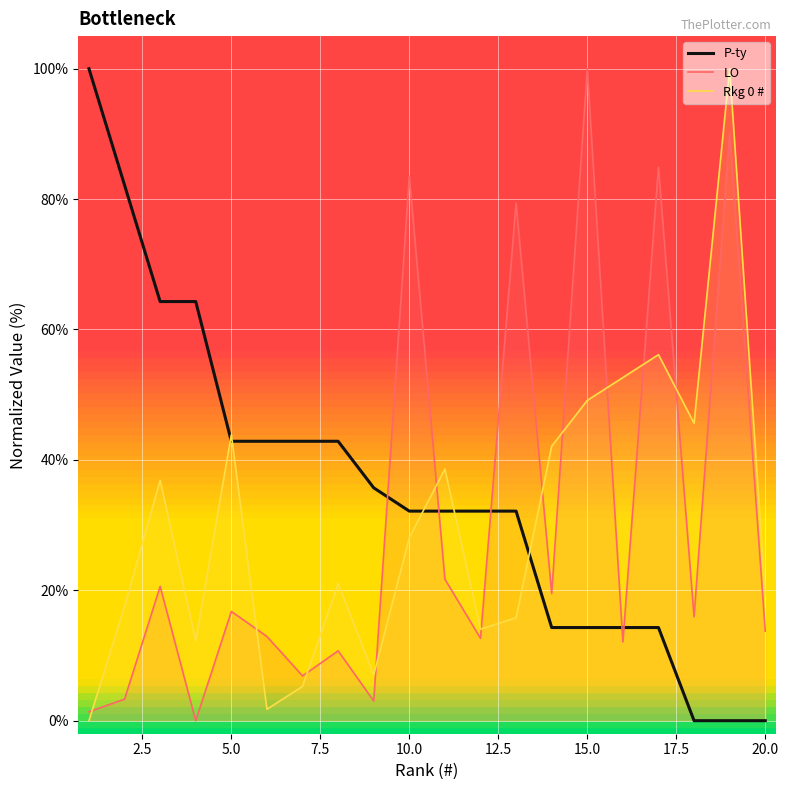

What is the difference between the highest and lowest values at 20.0?

19.3